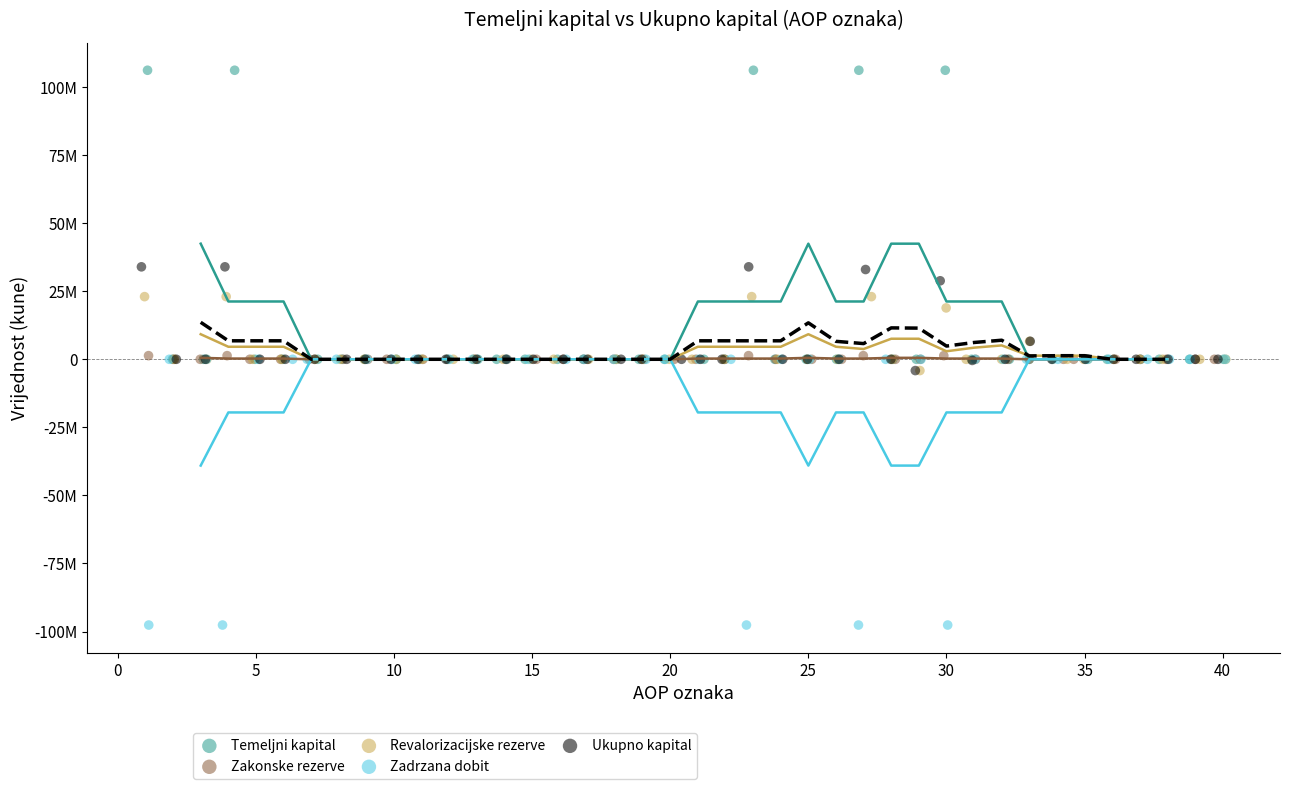

Which series contains the highest Y value?

Temeljni kapital